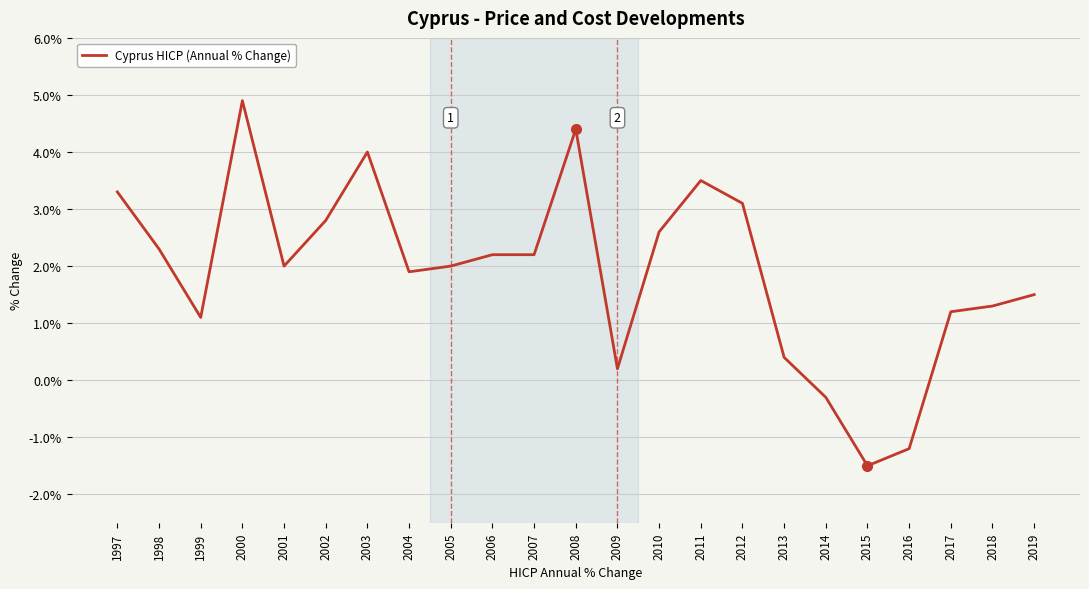

Reading left to right, extract all data points from this chart.

1997=3.3	1998=2.3	1999=1.1	2000=4.9	2001=2.0	2002=2.8	2003=4.0	2004=1.9	2005=2.0	2006=2.2	2007=2.2	2008=4.4	2009=0.2	2010=2.6	2011=3.5	2012=3.1	2013=0.4	2014=-0.3	2015=-1.5	2016=-1.2	2017=1.2	2018=1.3	2019=1.5